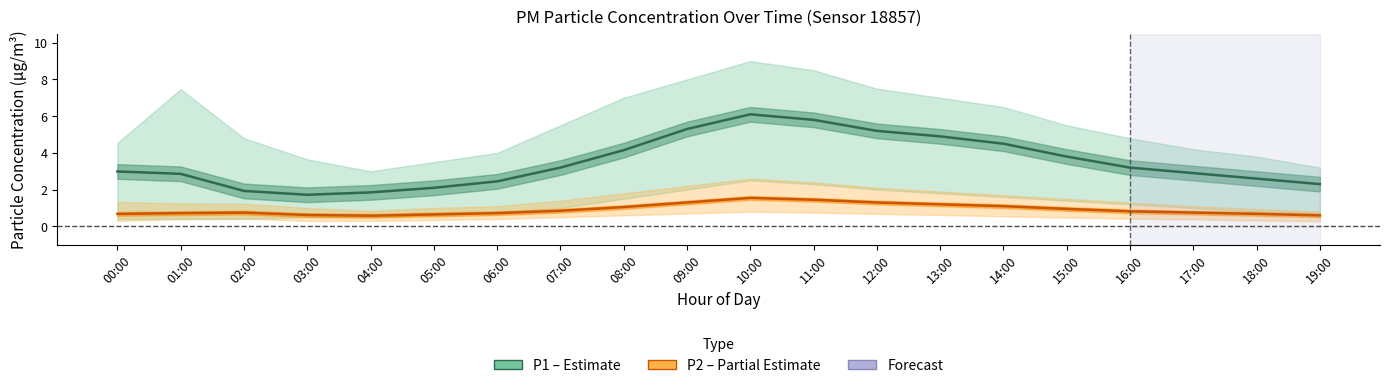

Rank the series by their average value, from highest to lowest.

P1 (PM10), P2 (PM2.5)